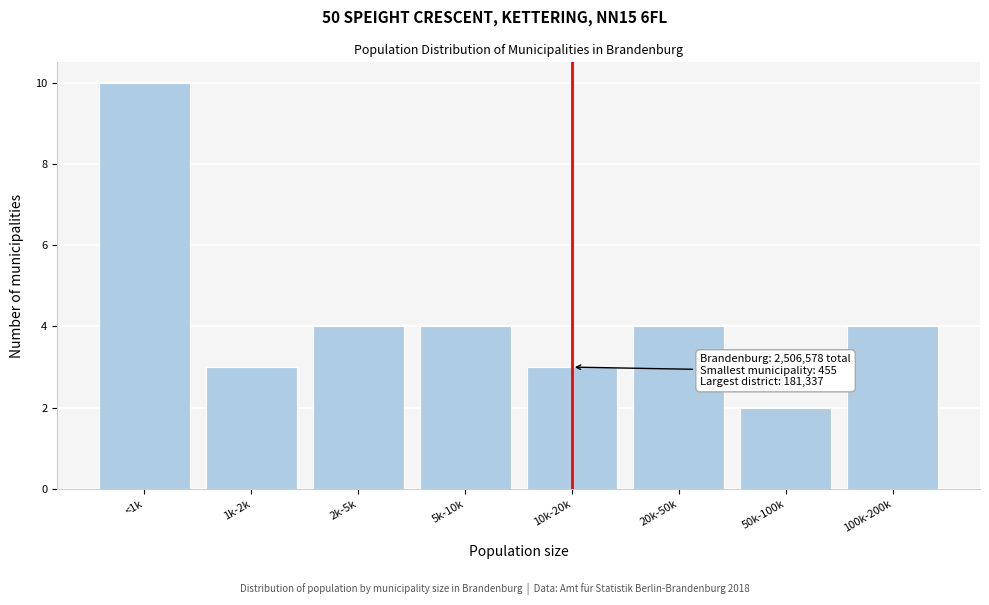

Reading left to right, transcribe all the data shown in this chart.

<1k=10	1k-2k=3	2k-5k=4	5k-10k=4	10k-20k=3	20k-50k=4	50k-100k=2	100k-200k=4